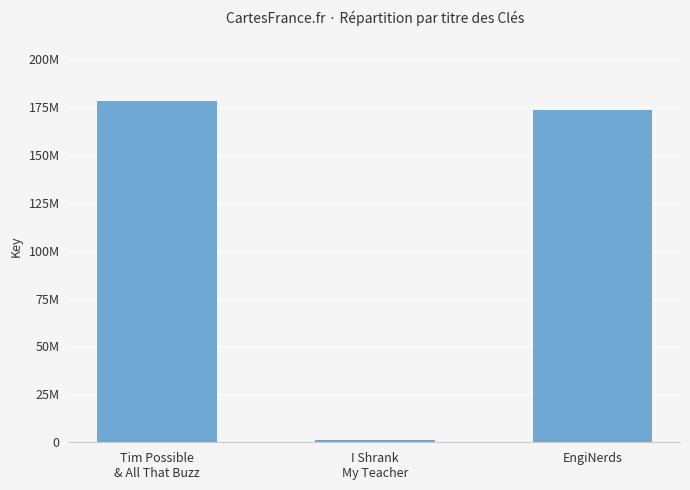

The chart shows a value of 2252035 at I Shrank
My Teacher. True or false?

False